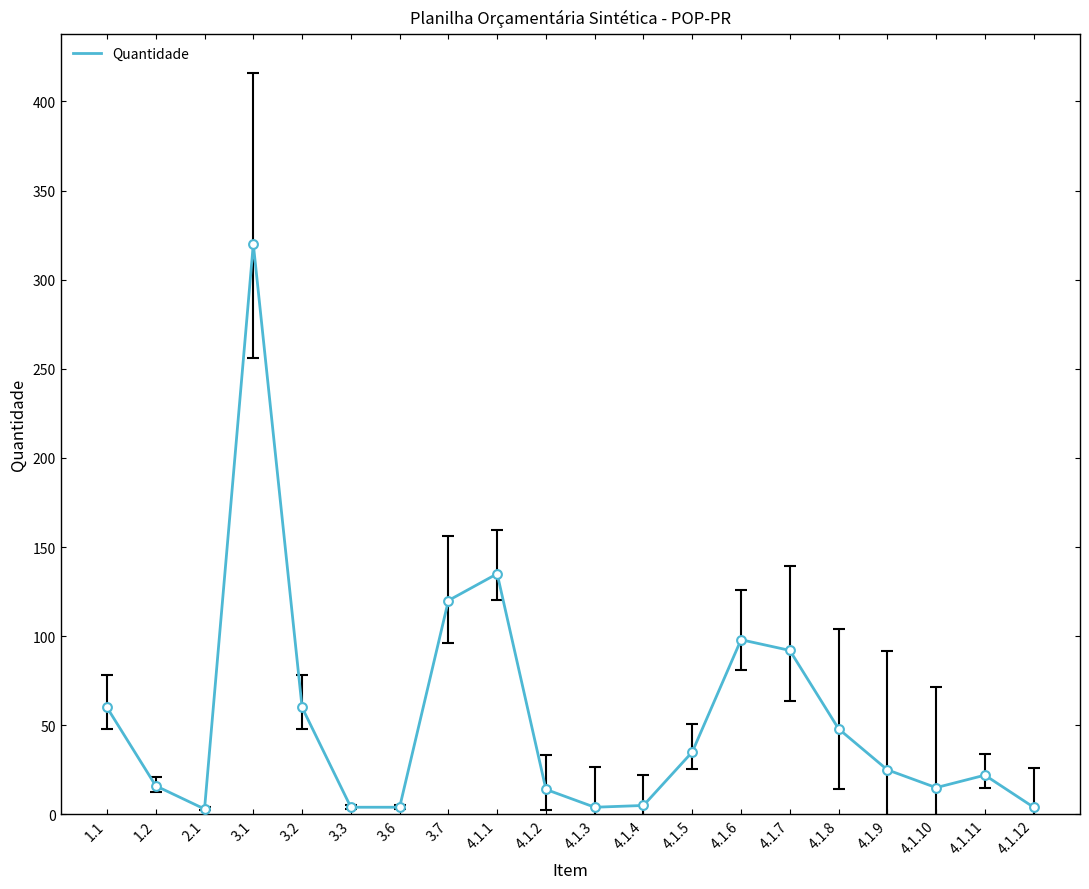

What is the change in value from 4.1.3 to 4.1.5?

+31